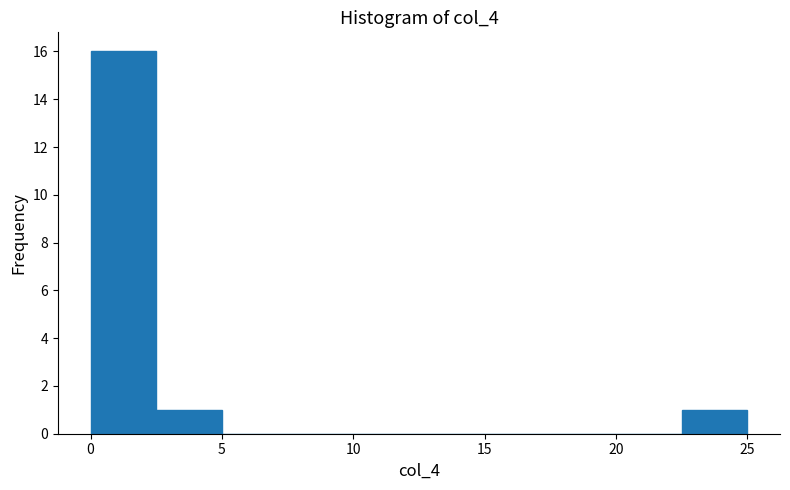

Over which range of the x-axis is the bar tallest?

0.0 to 2.5